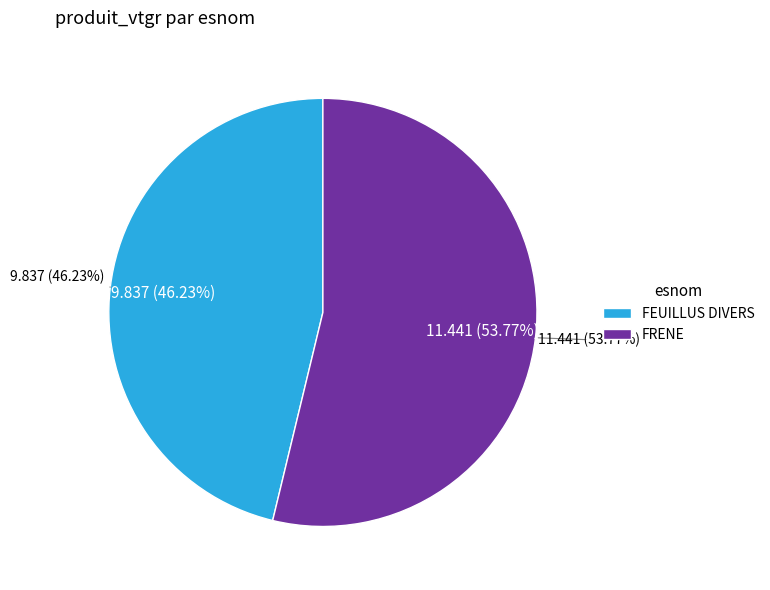

What percentage do FRENE and FEUILLUS DIVERS together represent?

100.0%